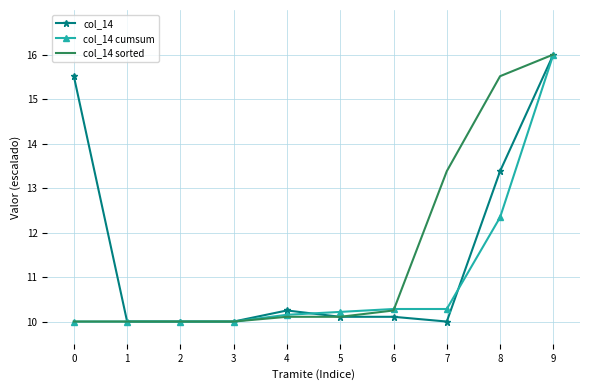

The col_14 cumsum series shows 10.0 at 3. True or false?

True